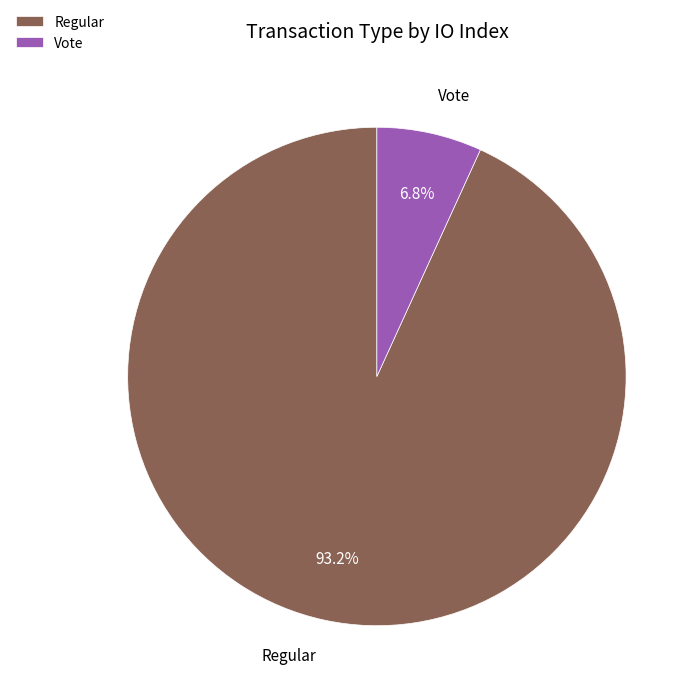

What is the ratio of the value at Vote to the value at Regular?

0.1